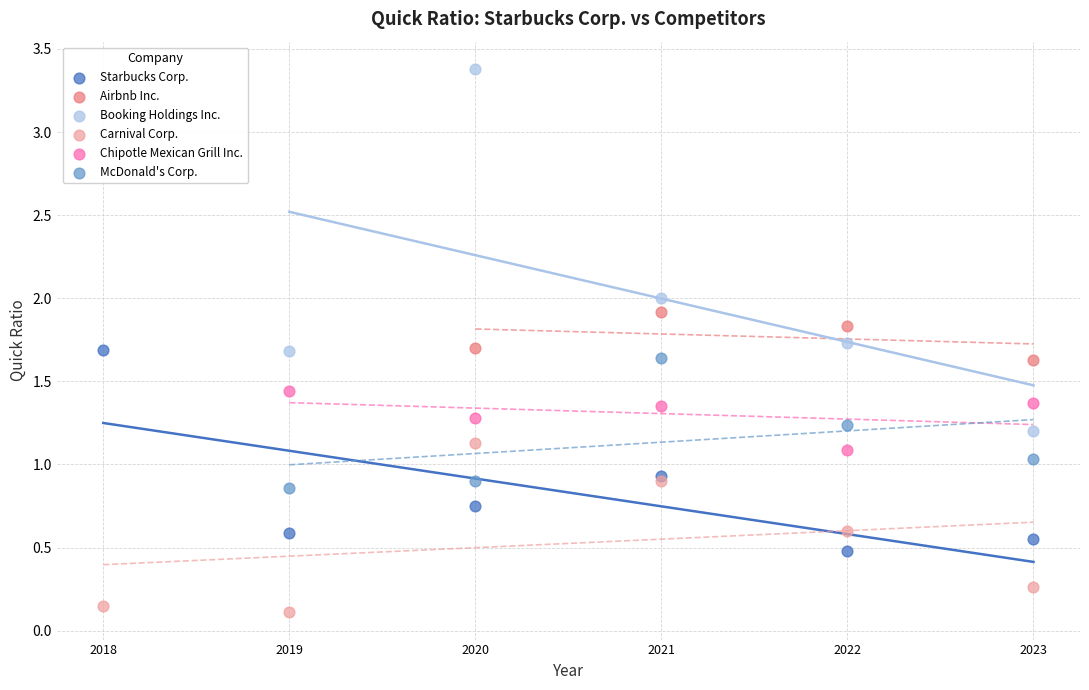

Which series contains the highest Y value?

Booking Holdings Inc.